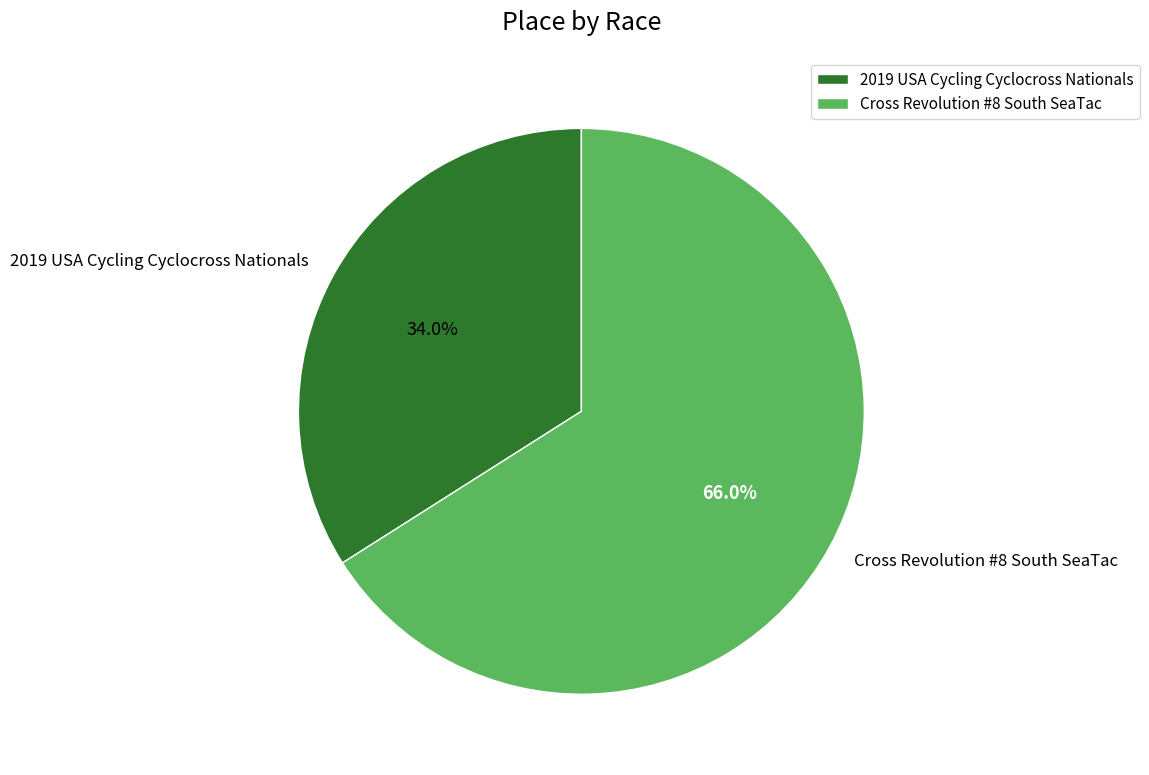

Does 2019 USA Cycling Cyclocross Nationals represent more than half of the total?

No